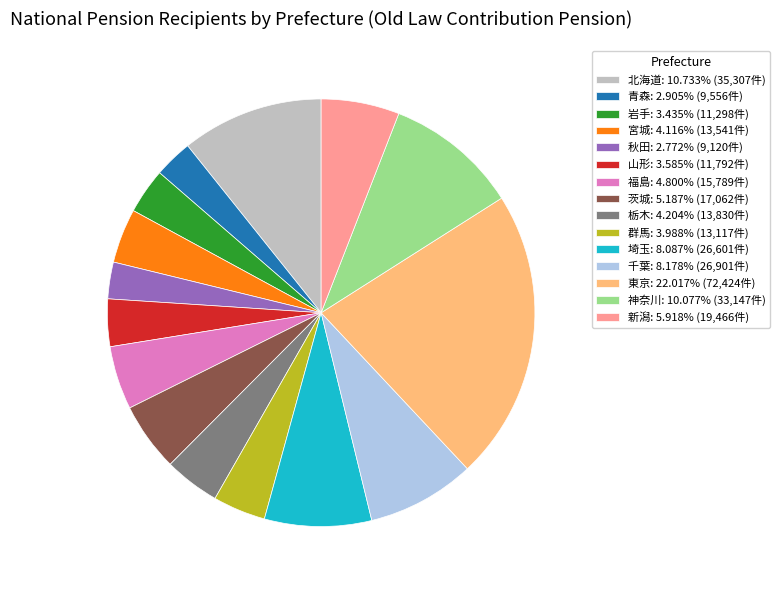

Is the sum of 千葉 and 新潟 greater than half?

No